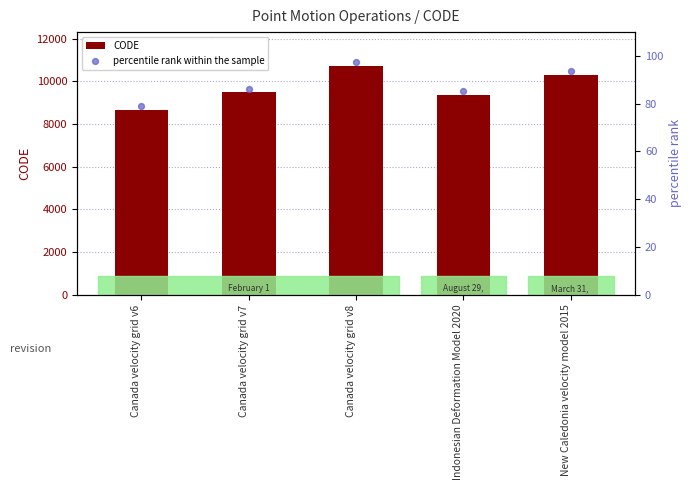

At which category is the sum across all series the highest?

Canada velocity grid v8